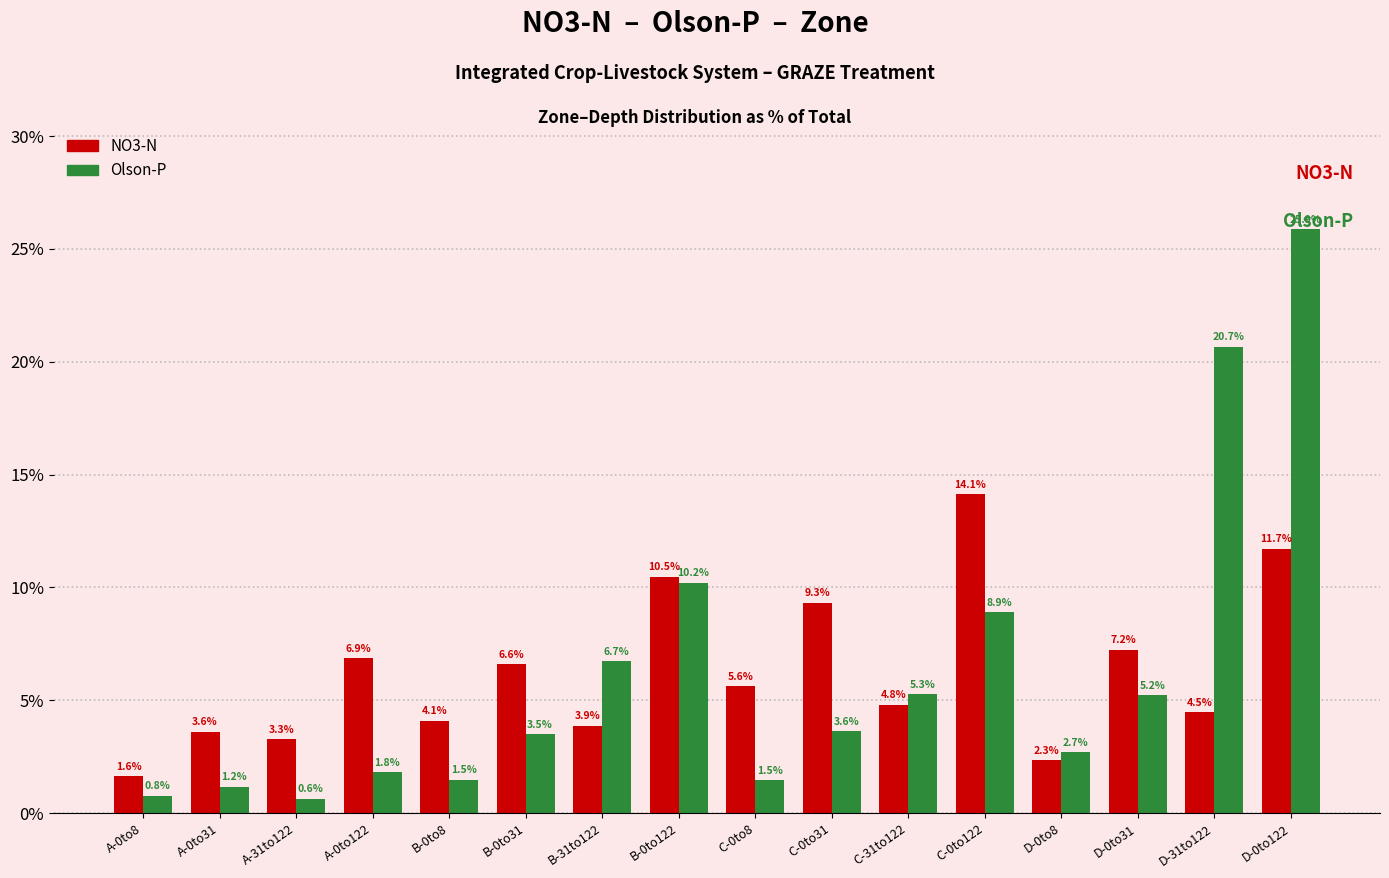

What is the label of the 7th bar from the left?

B-31to122